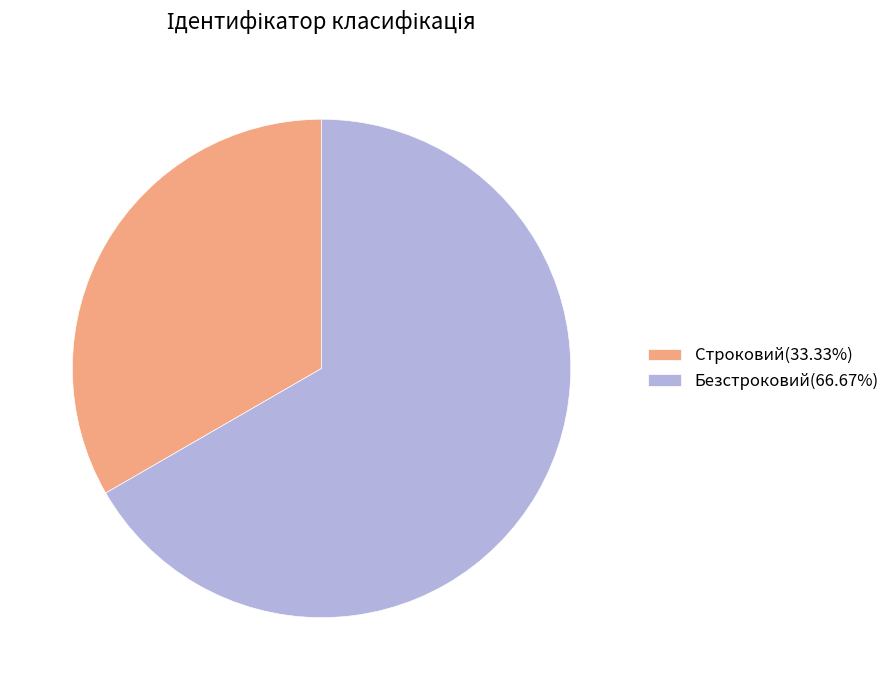

Is there any slice that represents more than half of the pie?

Yes